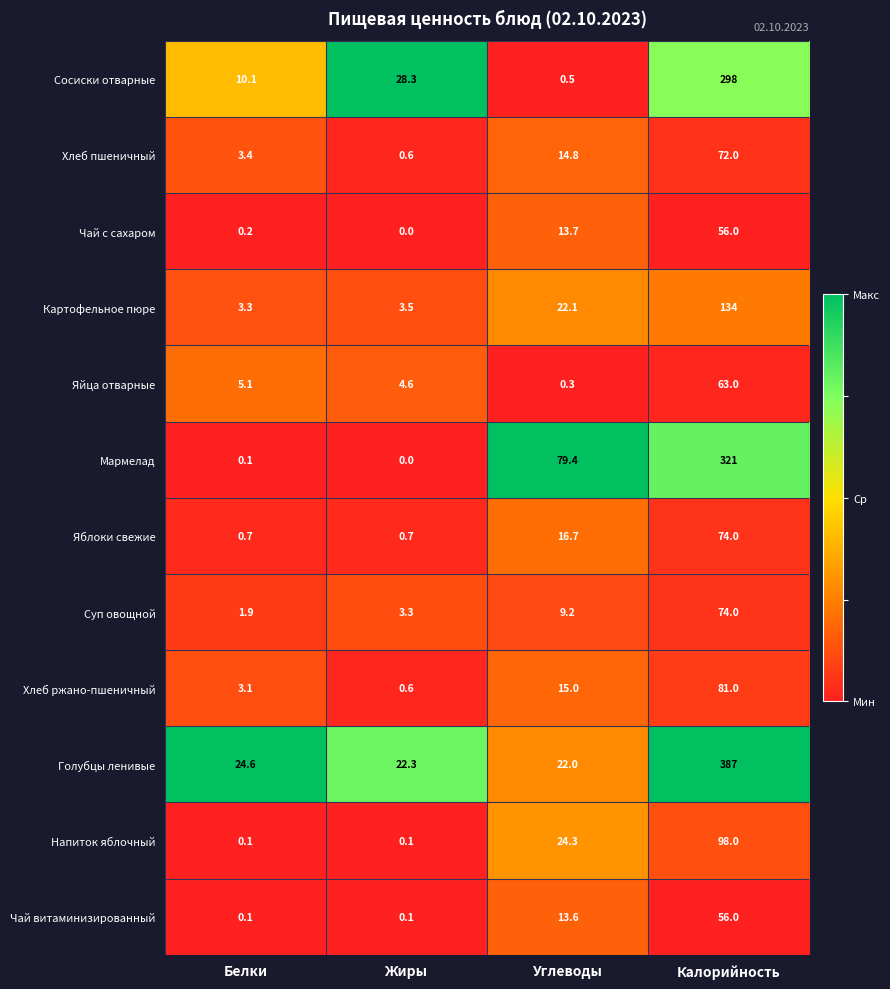

The value of Чай витаминизированный at Углеводы is 20.5. True or false?

False